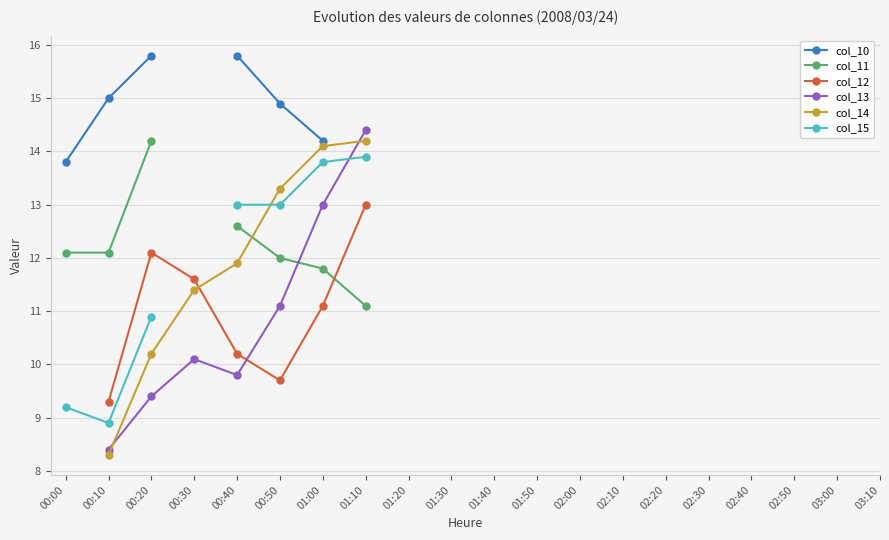

Where do col_13 and col_14 first cross each other?

00:10 and 00:20